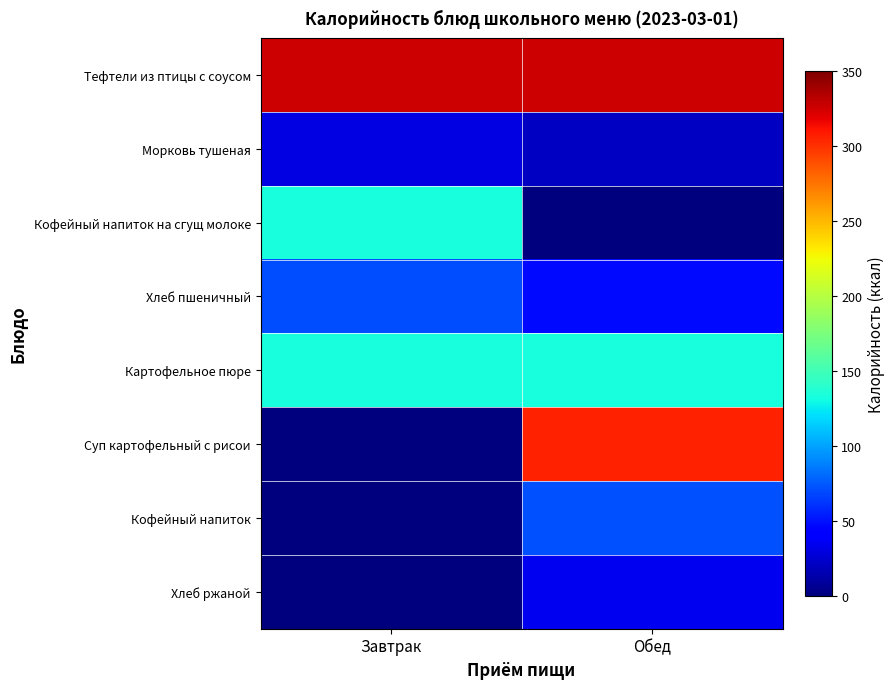

Reading right to left, list all the values displayed in this chart.

Тефтели из птицы с соусом: Обед=326.0	Завтрак=326.0
Морковь тушеная: Обед=20.7	Завтрак=31.1
Кофейный напиток на сгущ молоке: Обед=0.0	Завтрак=133.6
Хлеб пшеничный: Обед=47.0	Завтрак=70.5
Картофельное пюре: Обед=133.0	Завтрак=133.0
Суп картофельный с рисои: Обед=306.1	Завтрак=0.0
Кофейный напиток: Обед=72.3	Завтрак=0.0
Хлеб ржаной: Обед=34.8	Завтрак=0.0